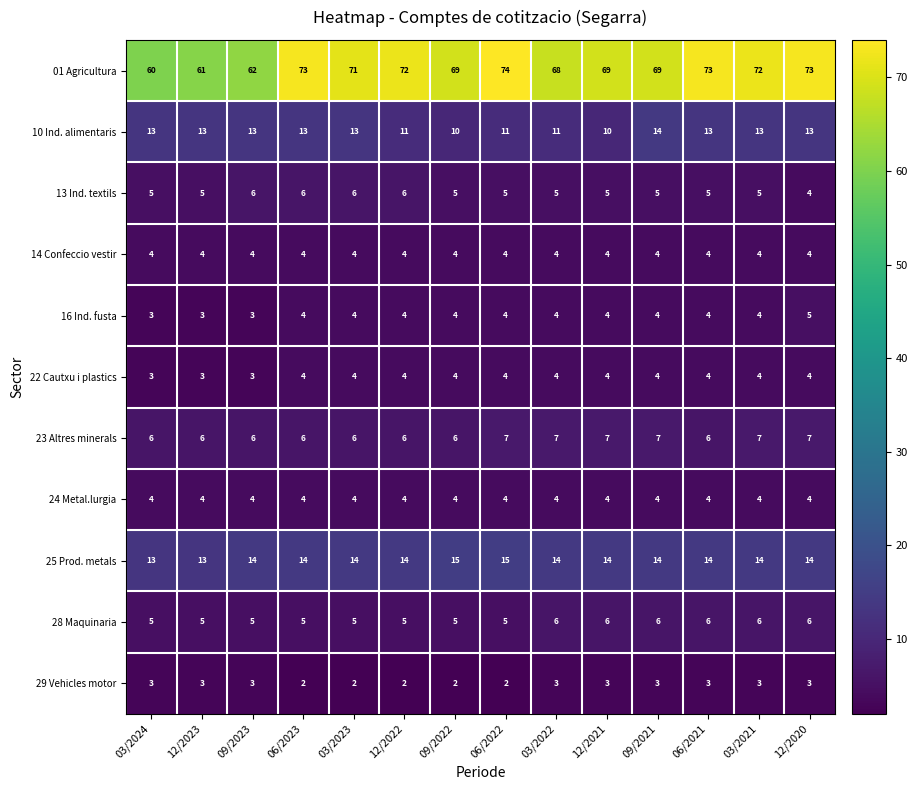

Is the value of 14 Confeccio vestir at 03/2024 greater than the value of 28 Maquinaria at 09/2022?

No